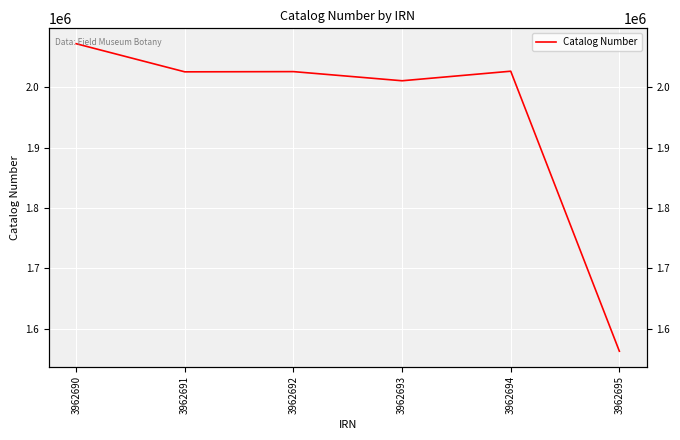

Approximately how many times larger is the value at 3962691 compared to 3962693?

1.0